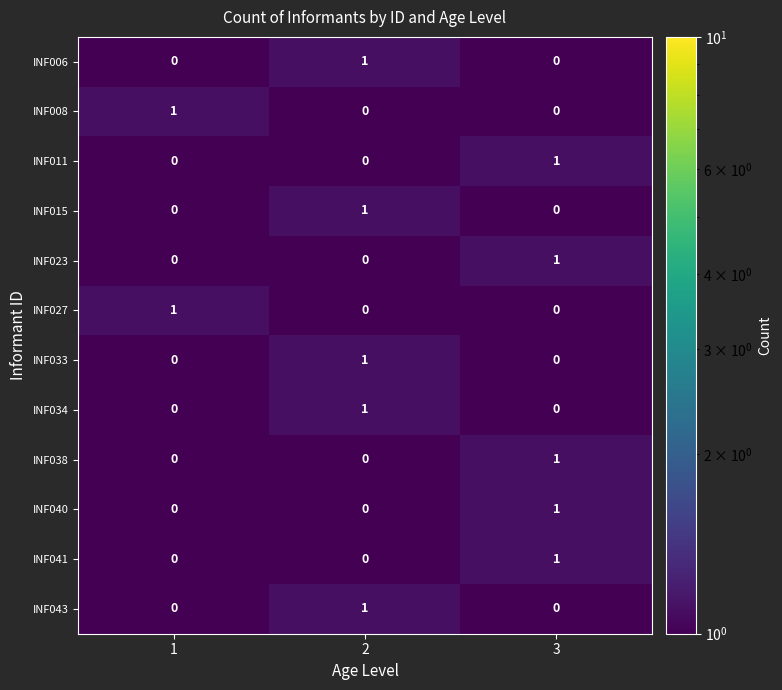

At how many categories does at least one series exceed 0?

3